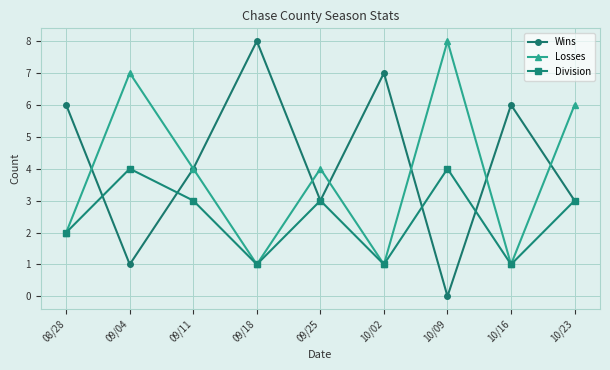

How many distinct data groups are displayed?

3